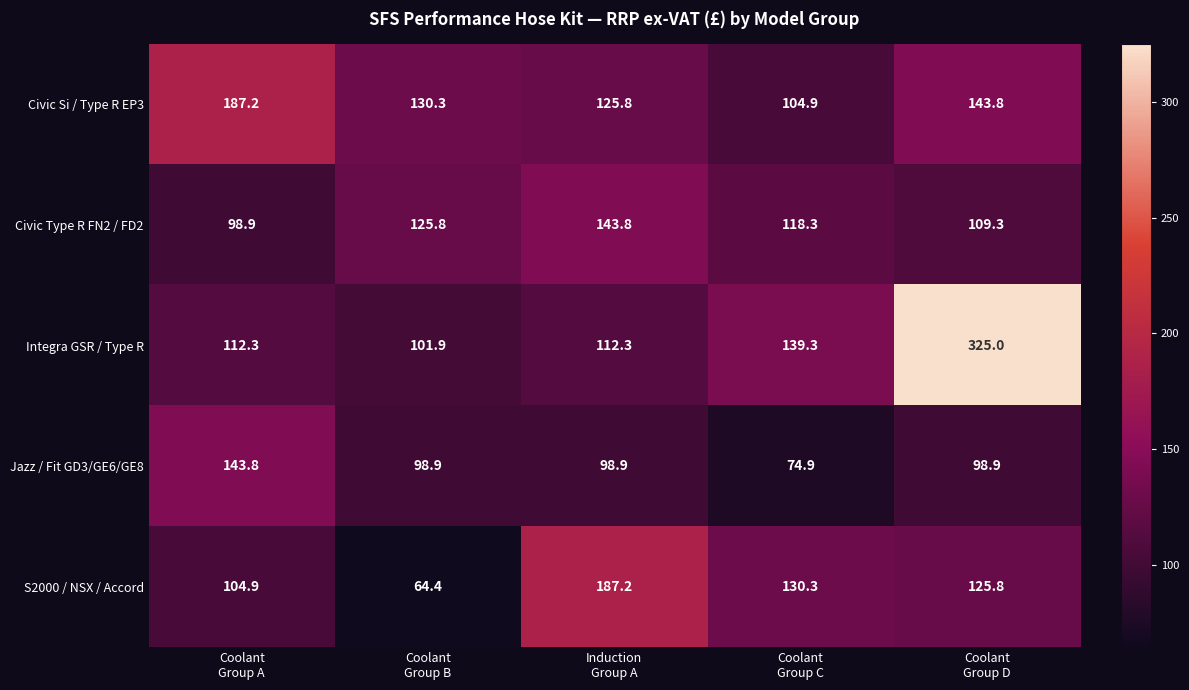

At how many categories does at least one series exceed 124?

5